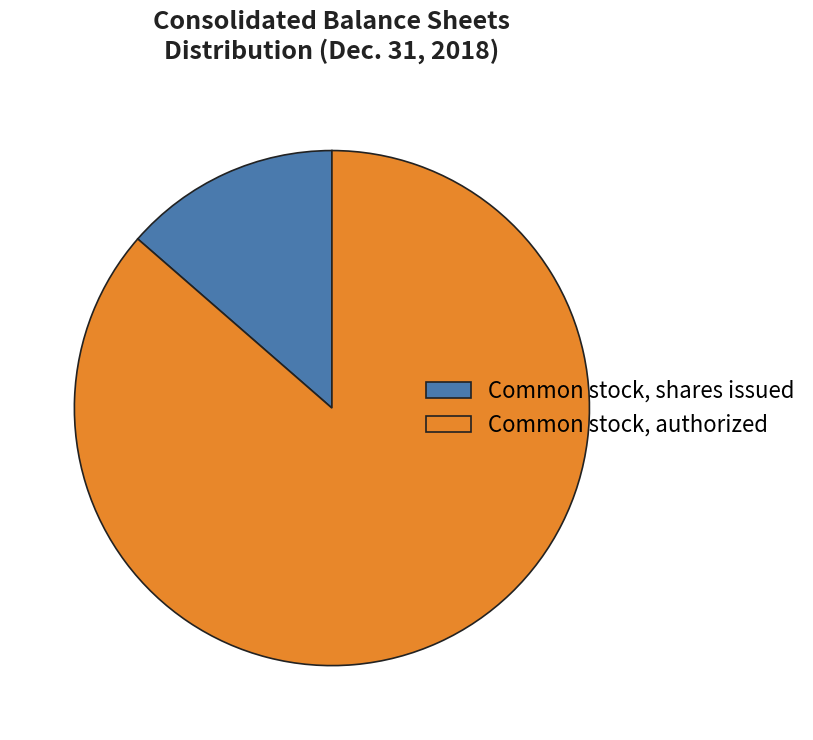

Combined, do Common stock, authorized and Common stock, shares issued account for over 50%?

Yes